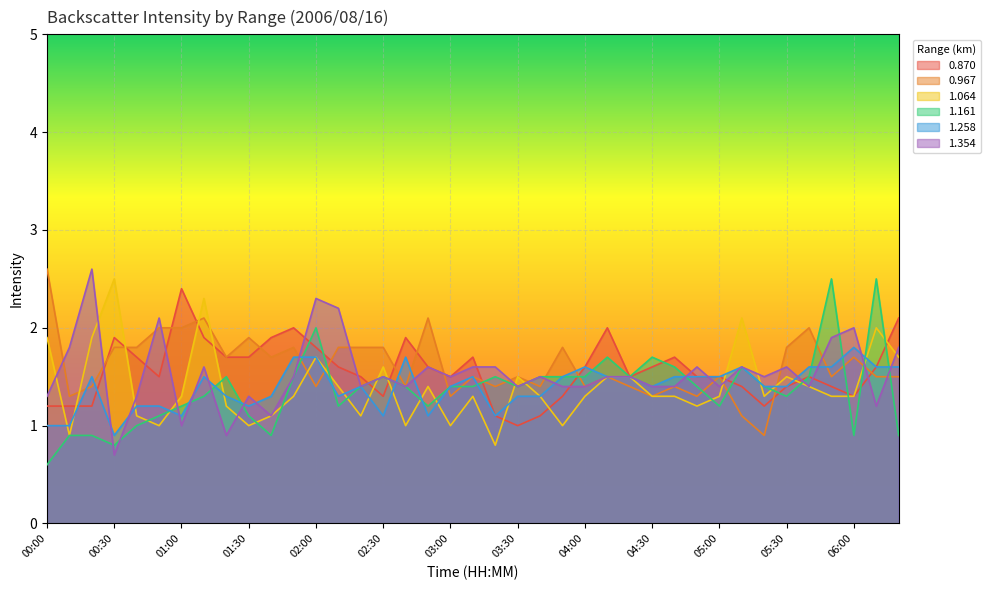

How many intersections are there between 1.161 and 1.354?

11